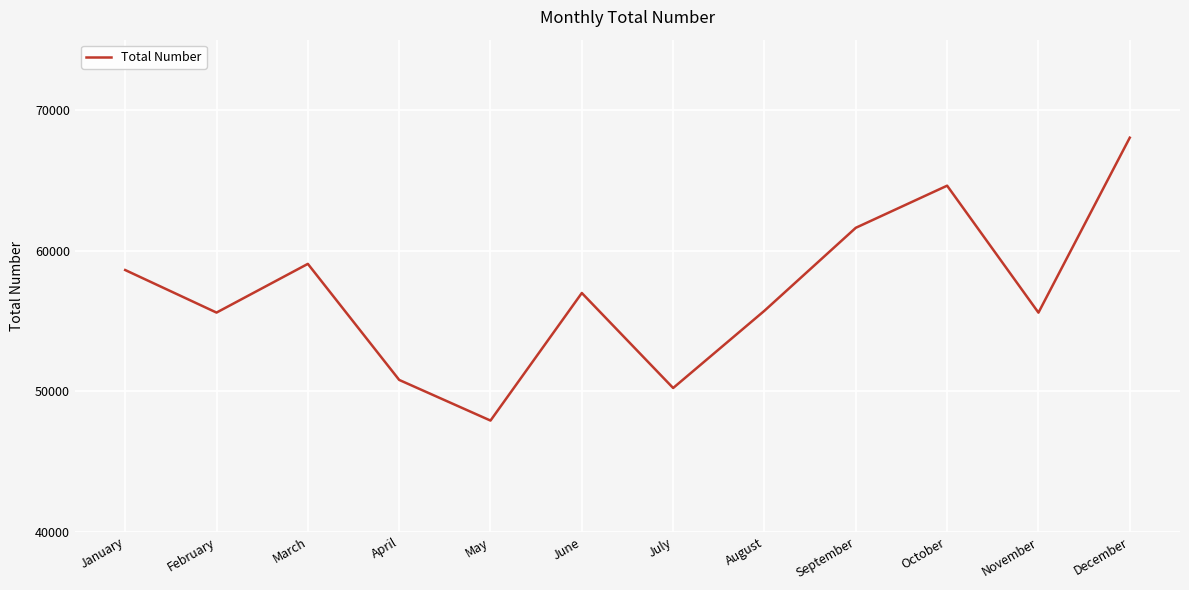

What is the difference between the values at December and April?

17233